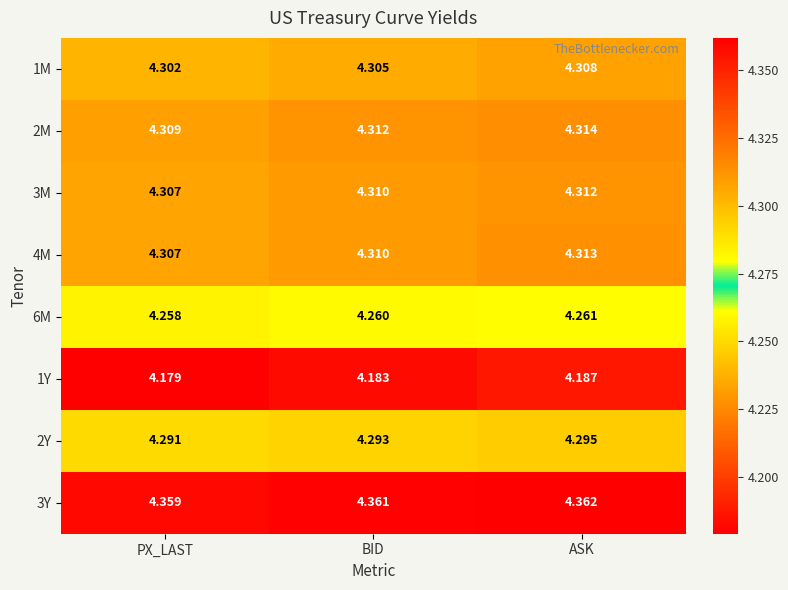

At which label is 2Y closest to 4?

PX_LAST